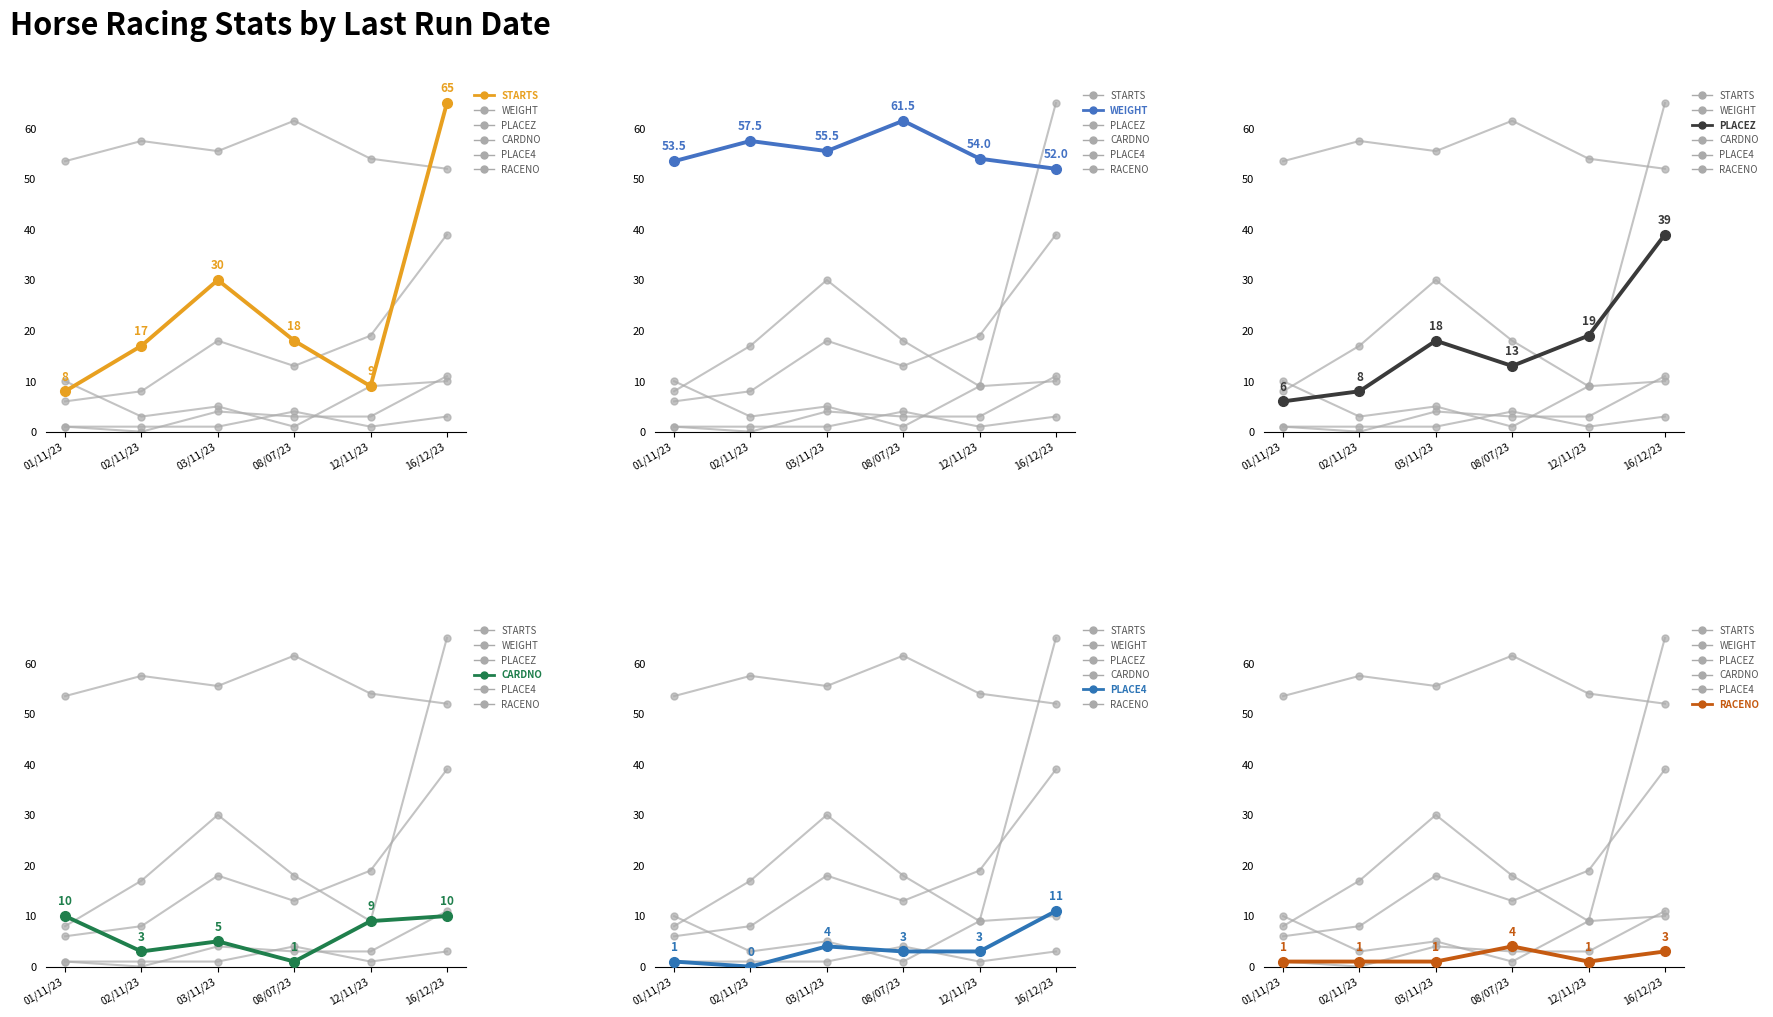

The STARTS series shows 1.8 at 01/11/23. True or false?

False